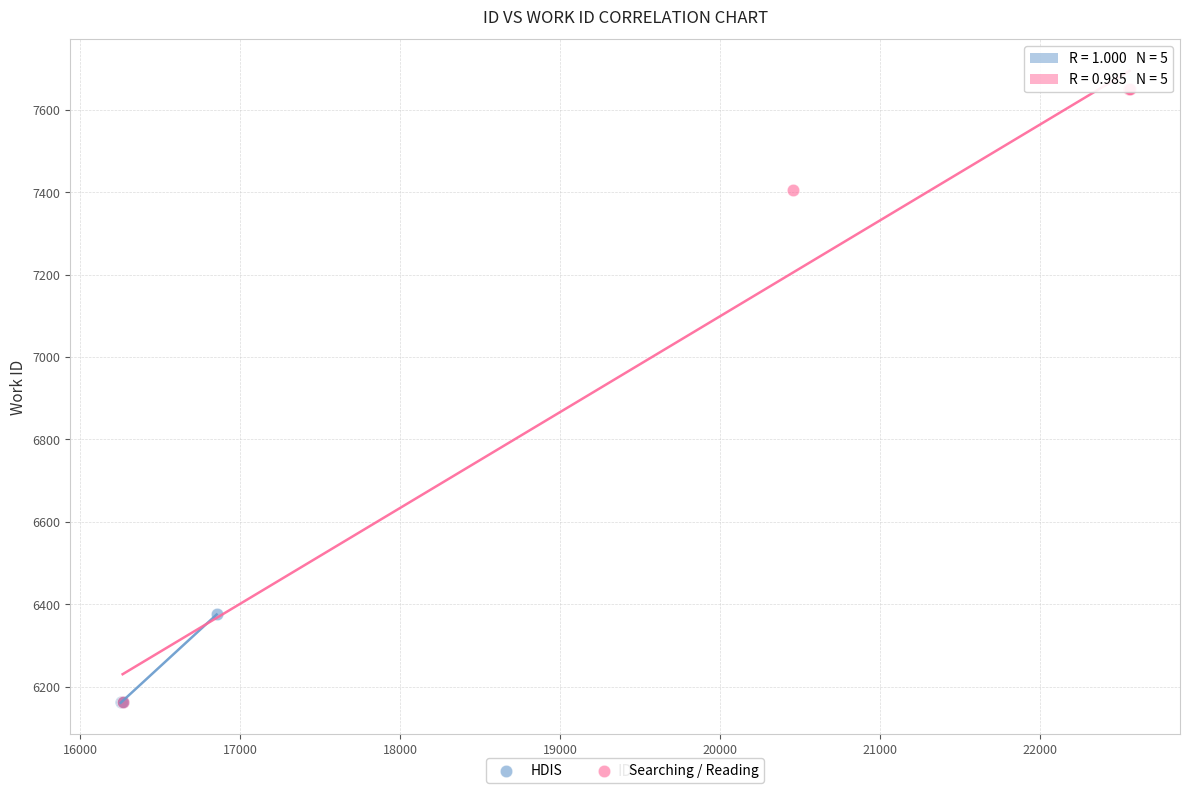

Which series reaches the maximum Y coordinate?

Searching / Reading